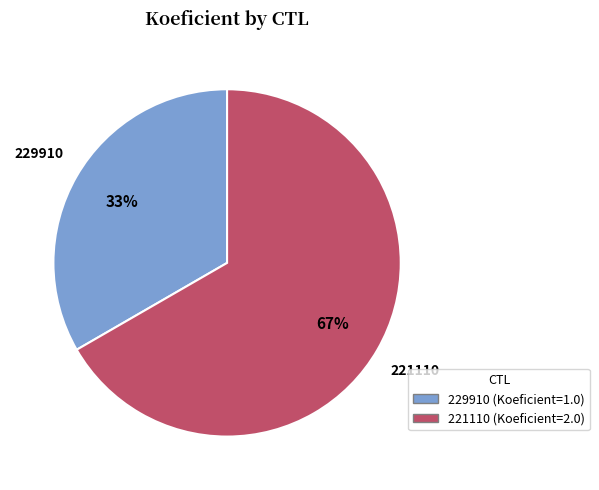

How many slices are in this pie chart?

2